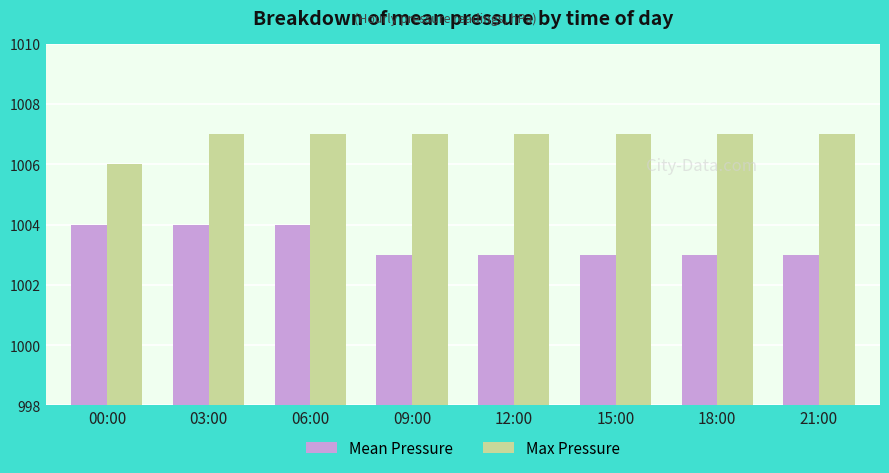

What is the difference between the highest and lowest values at 18:00?

4